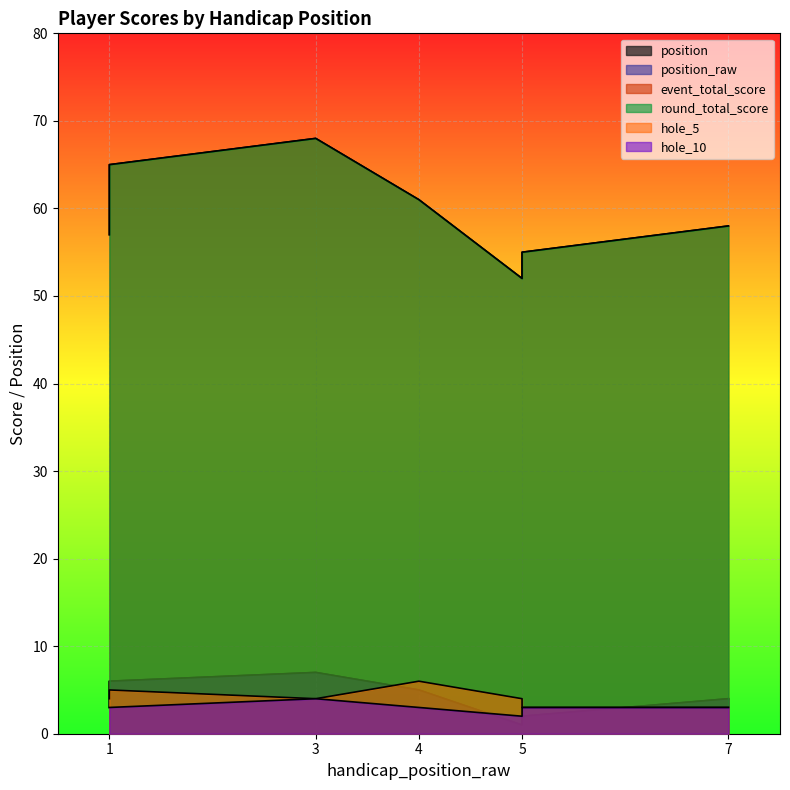

Rank the series at 3 from highest to lowest value.

event_total_score, round_total_score, position, position_raw, hole_5, hole_10